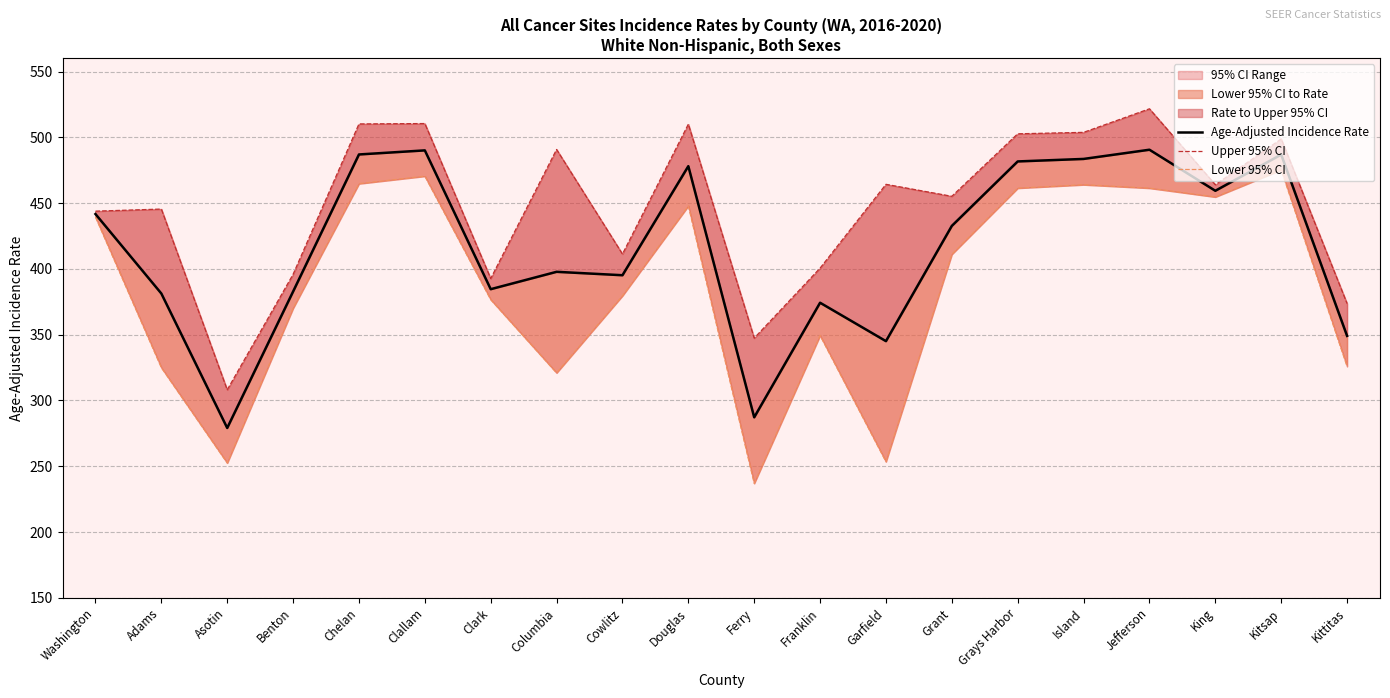

Does the chart have visible grid lines?

Yes